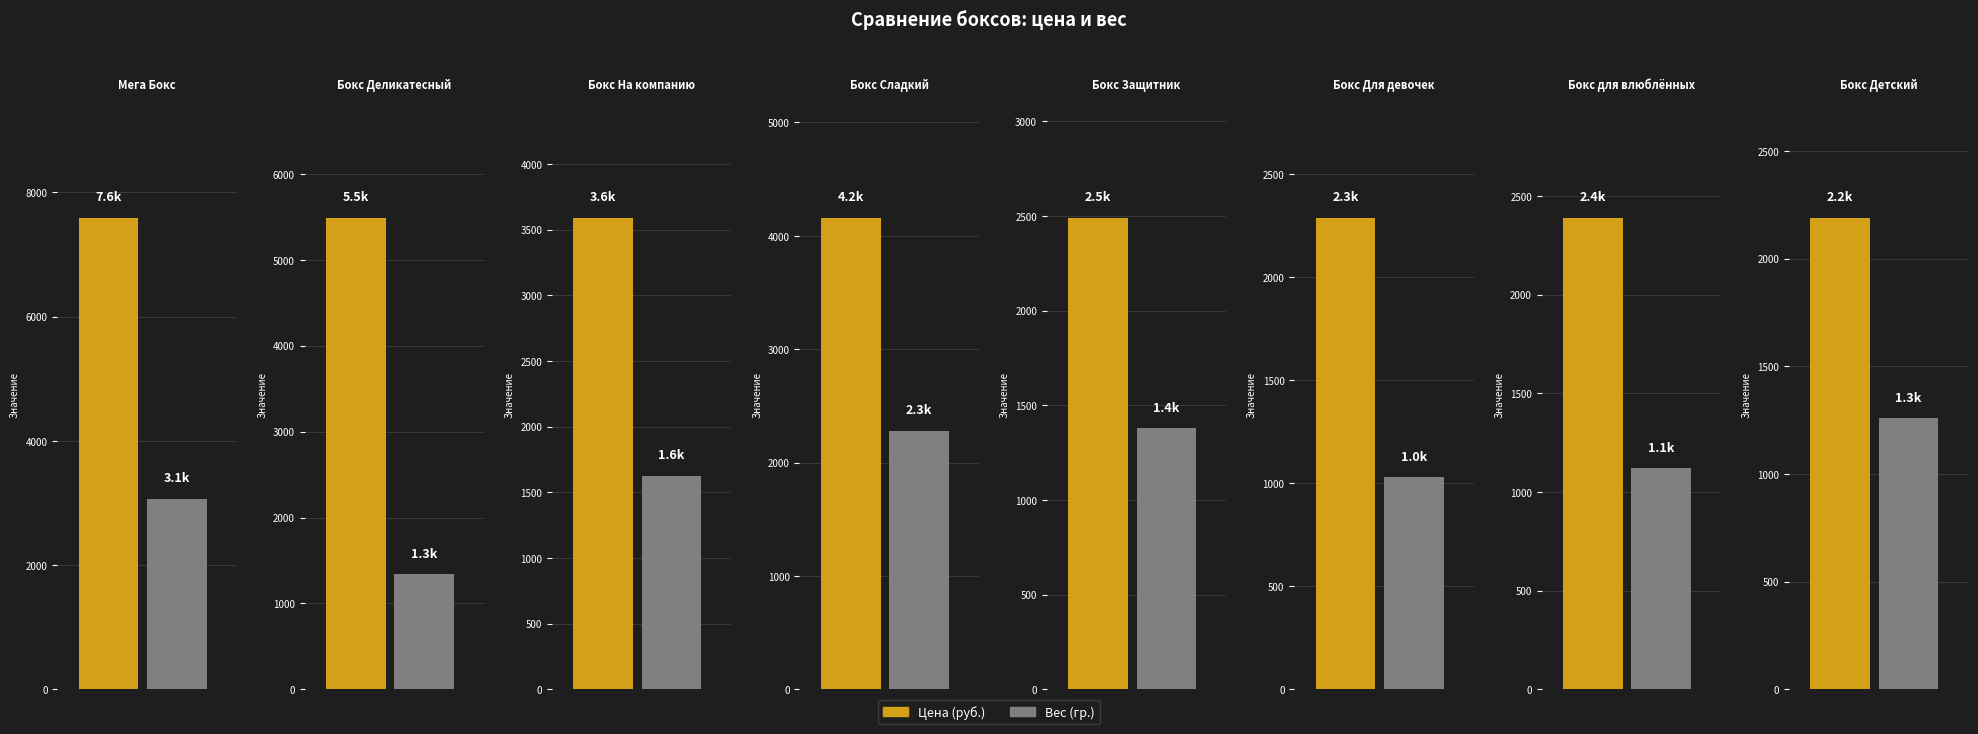

What is the value of the Вес (гр.) bar at the 5th from the left?

1380